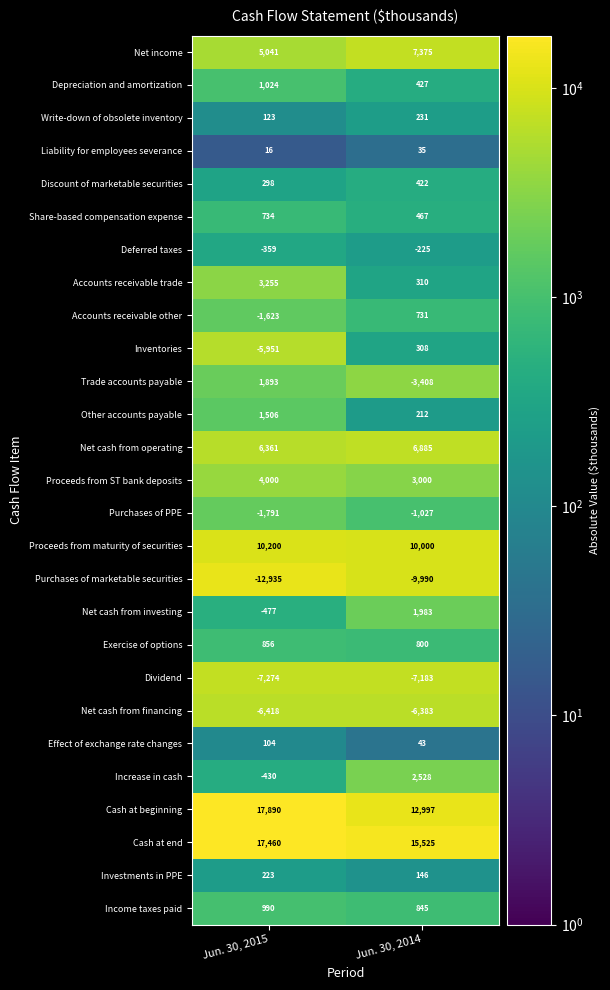

What is the approximate value of Income taxes paid at Jun. 30, 2014?

845